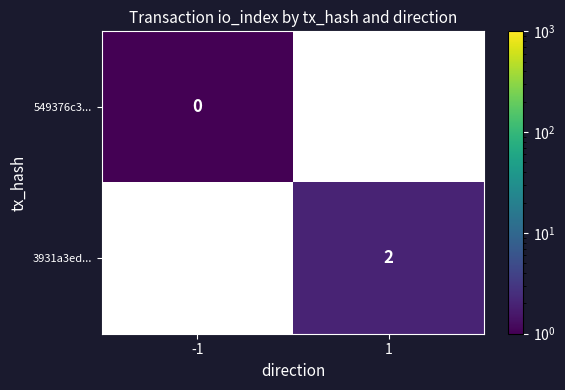

Count the number of categories in the chart.

2